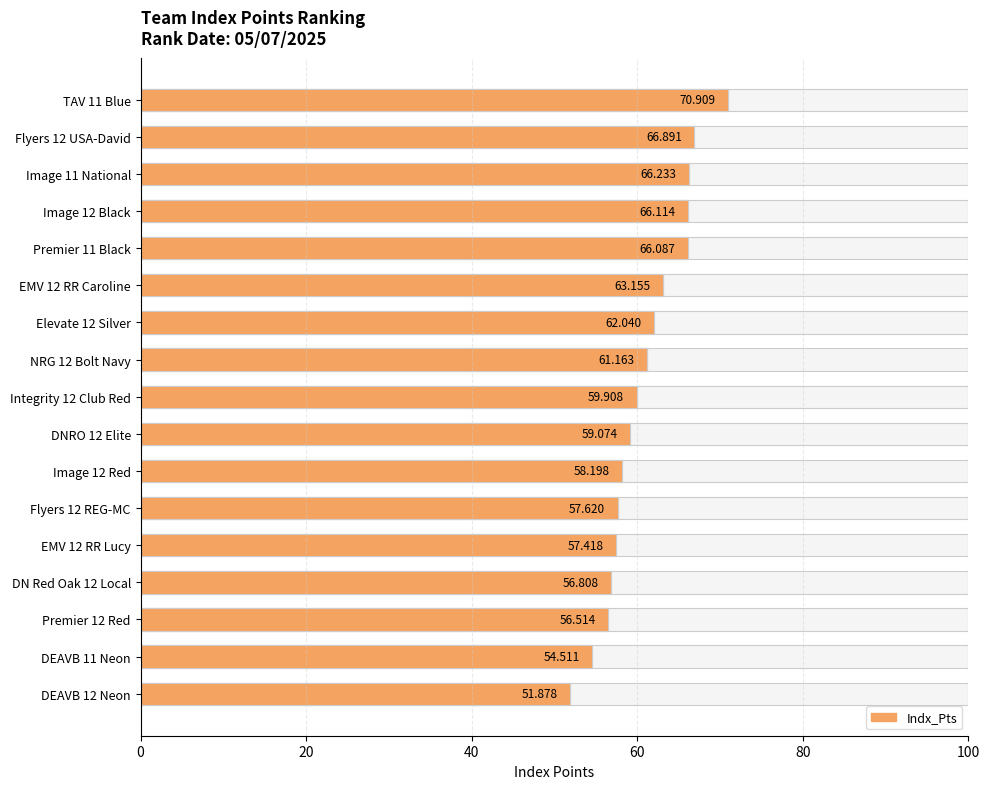

What is the ratio of the value at DEAVB 11 Neon to the value at DEAVB 12 Neon?

1.1